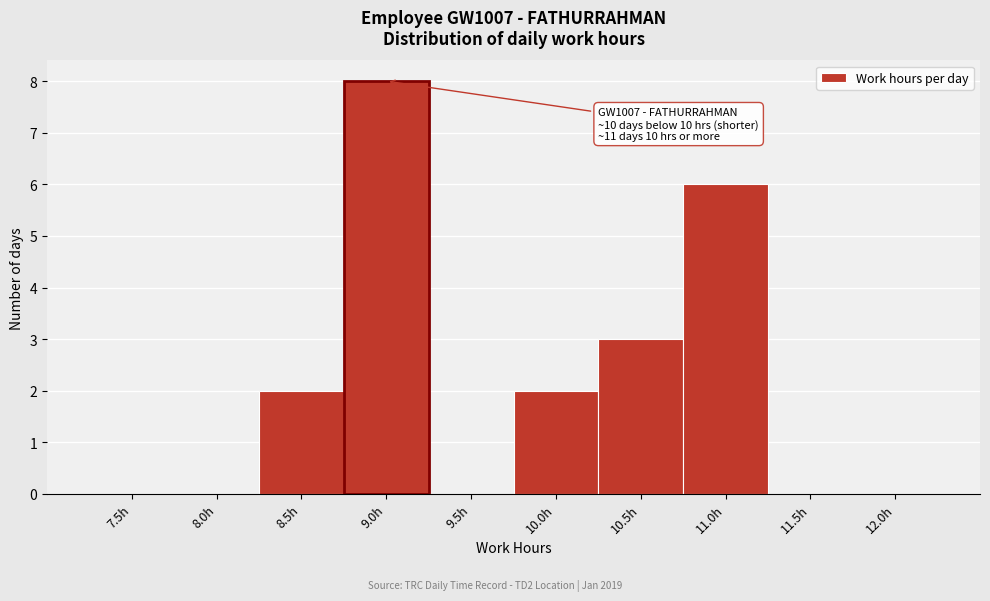

Reading left to right, what are all the values shown in this chart?

7.5h=0	8.0h=0	8.5h=2	9.0h=8	9.5h=0	10.0h=2	10.5h=3	11.0h=6	11.5h=0	12.0h=0